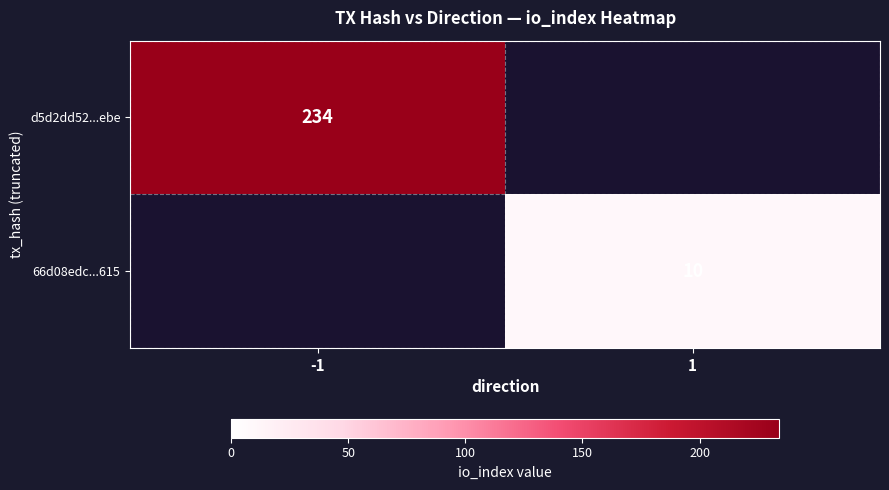

True or false: 66d08edc...615 has a value of 10 at 1.

True